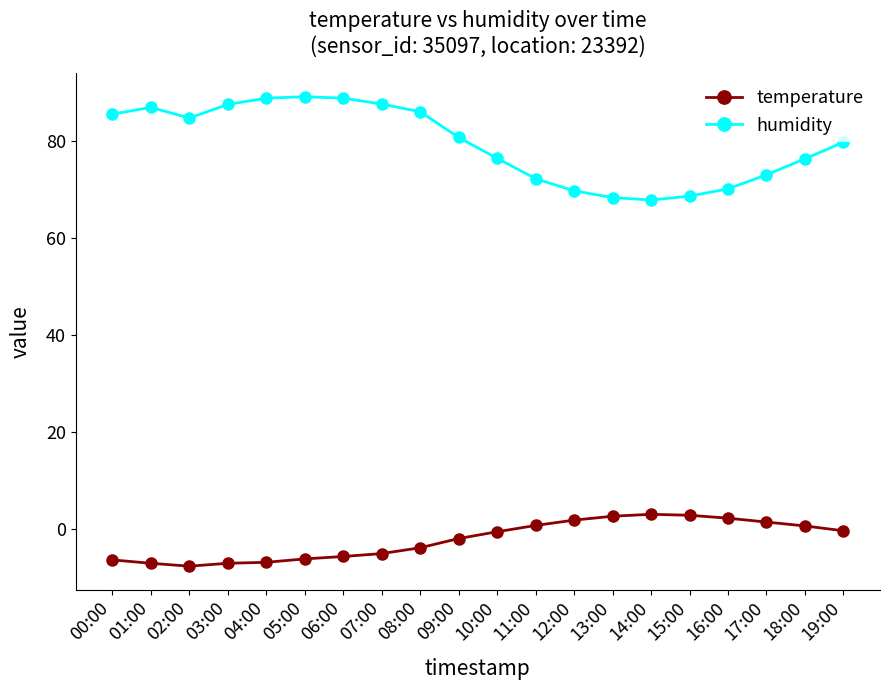

What is the label of the 12th point from the right?

08:00